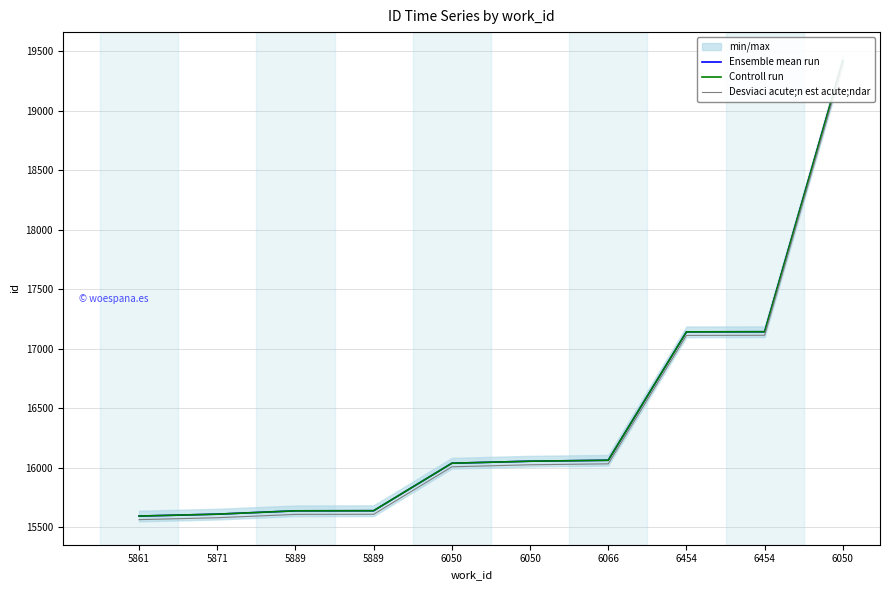

Is it true that Ensemble mean run equals 22171 at 5889?

False